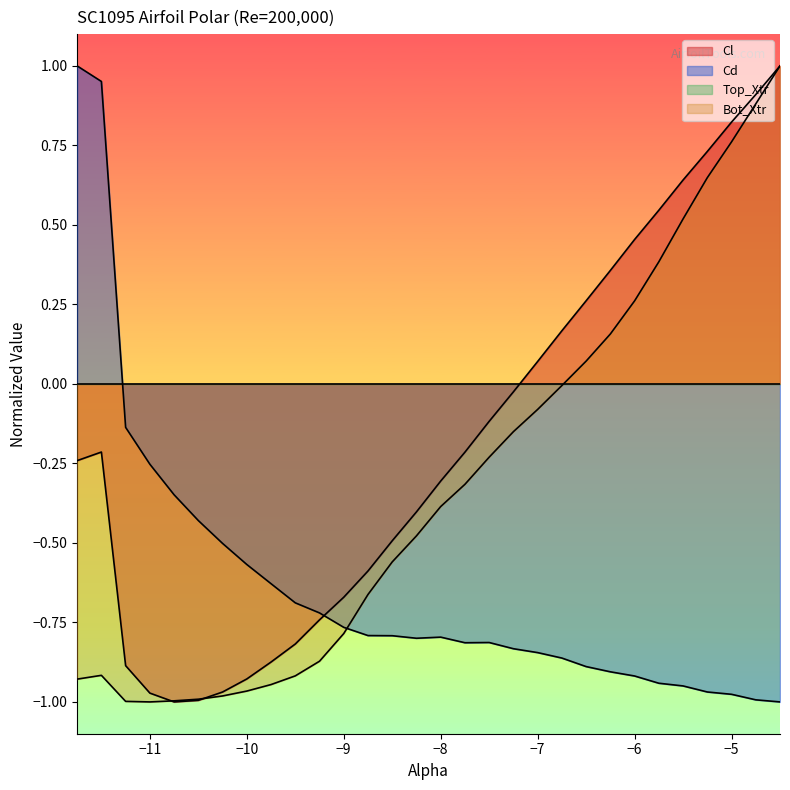

How many values in Cl are below zero?

19